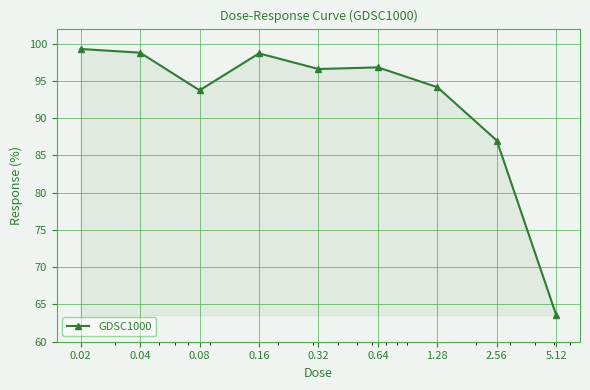

What is the smallest value displayed?

63.6